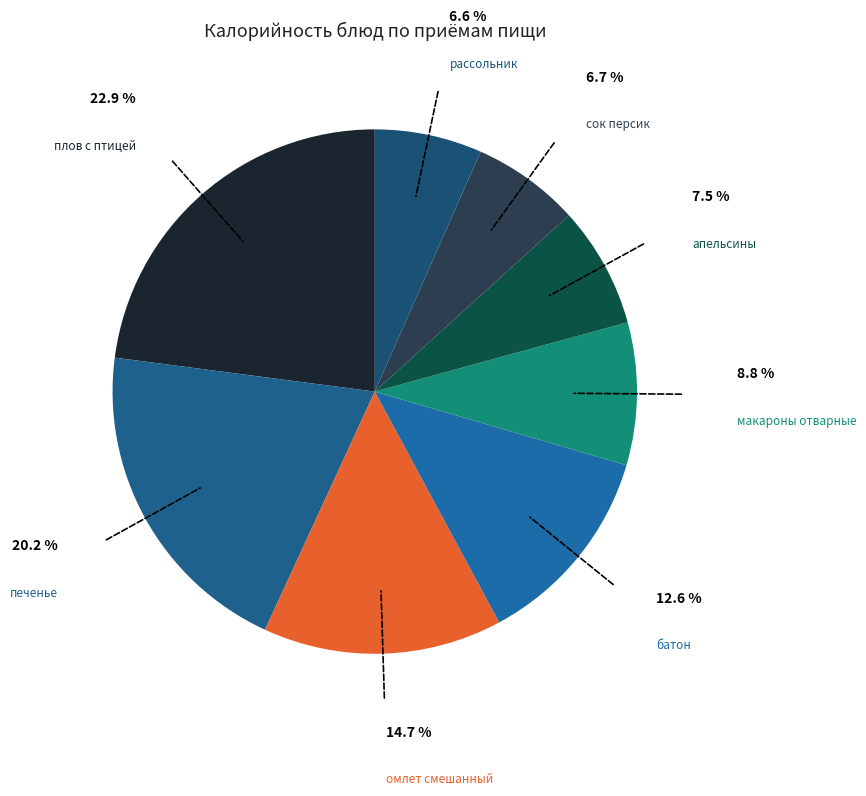

Do рассольник and макароны отварные together represent more than half of the pie?

No